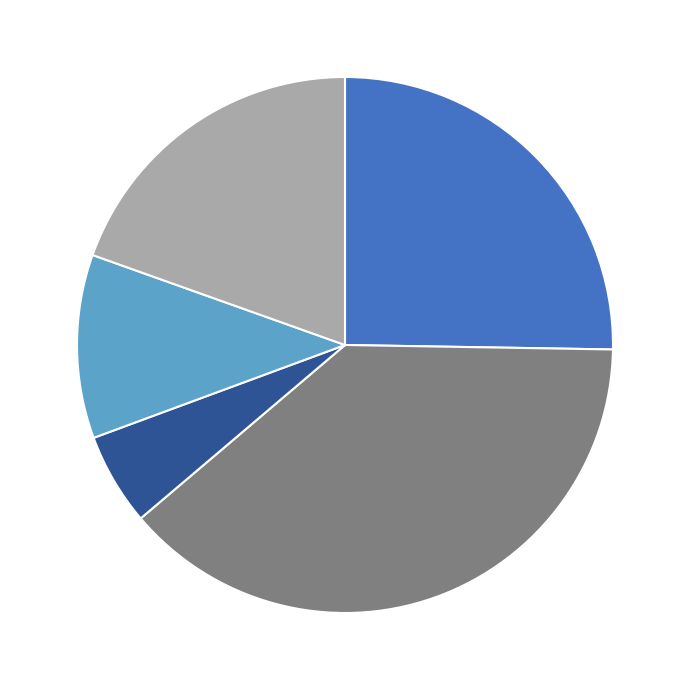

Count the number of slices in the pie.

5